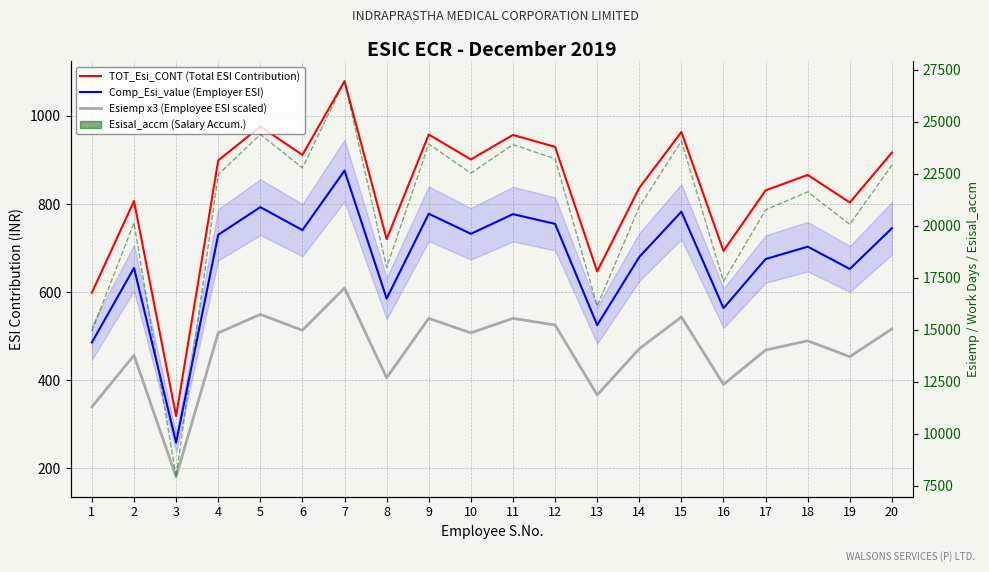

Which series has the largest range (max minus min)?

Esisal_accm (Salary Accum.)